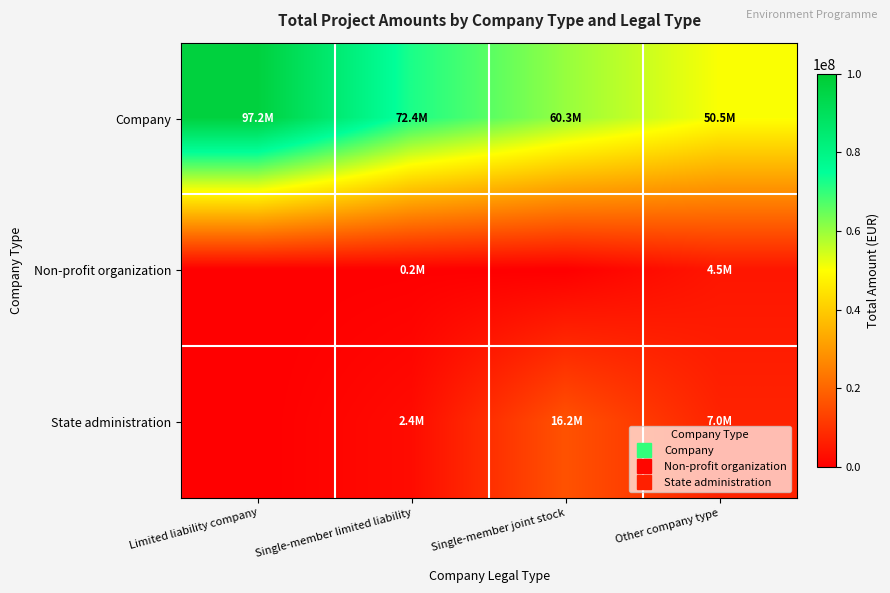

Which series has the largest range (max minus min)?

Company